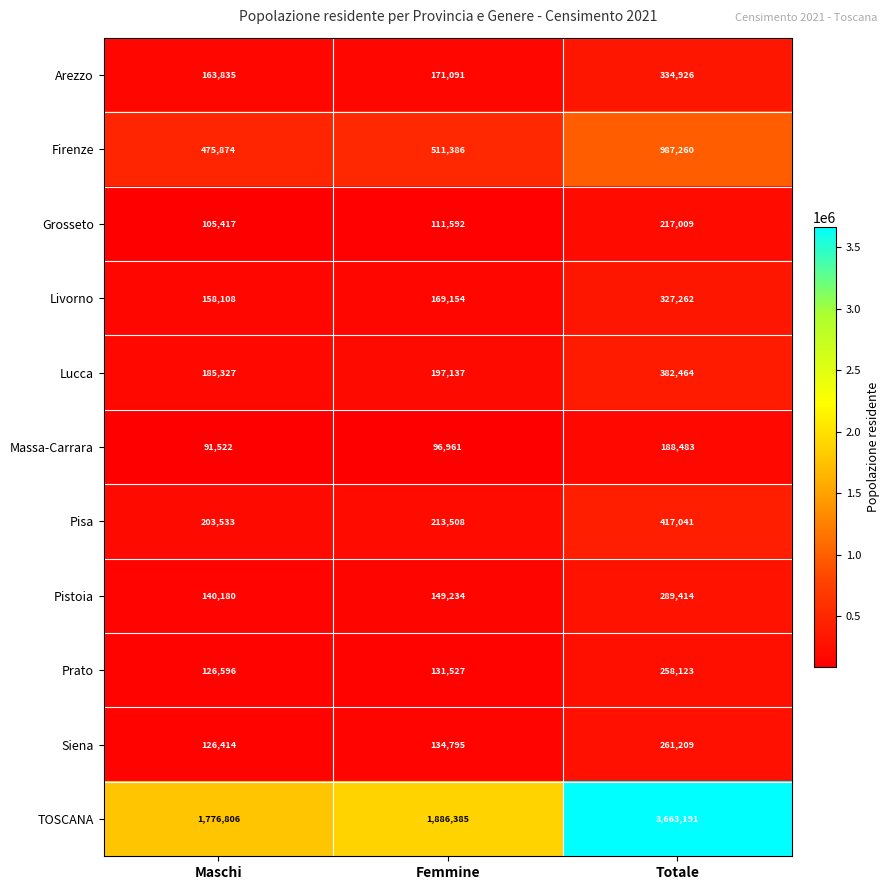

Which series has the widest spread of values?

TOSCANA